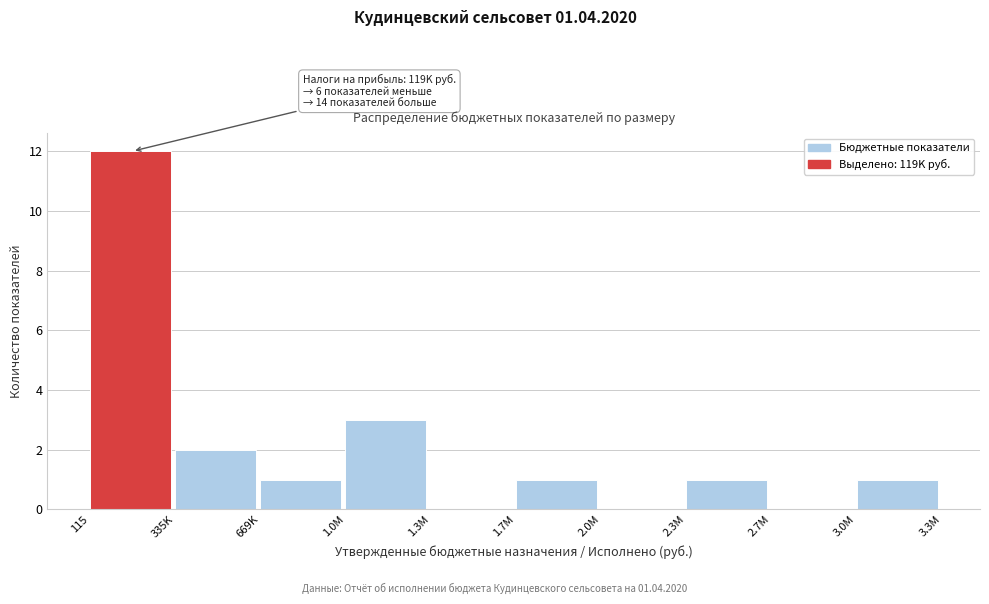

Reading left to right, list all the values displayed in this chart.

115=12	335K=2	669K=1	1.0M=3	1.3M=0	1.7M=1	2.0M=0	2.3M=1	2.7M=0	3.0M=1